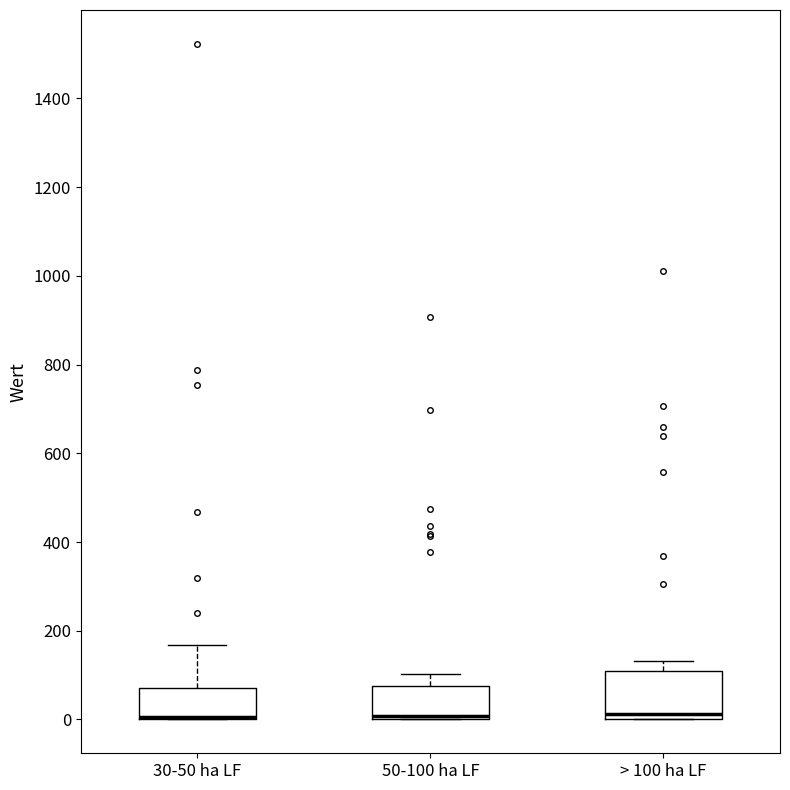

Comparing the boxes themselves (not the whiskers), which one is the tallest?

> 100 ha LF